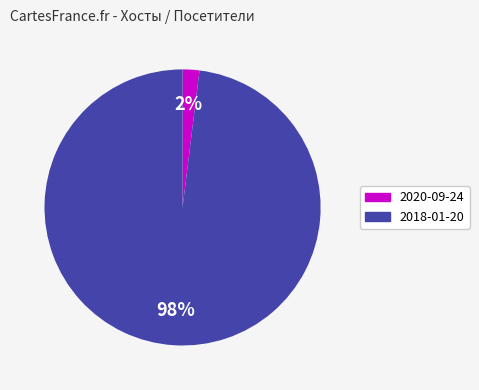

Is there any slice that represents more than half of the pie?

Yes